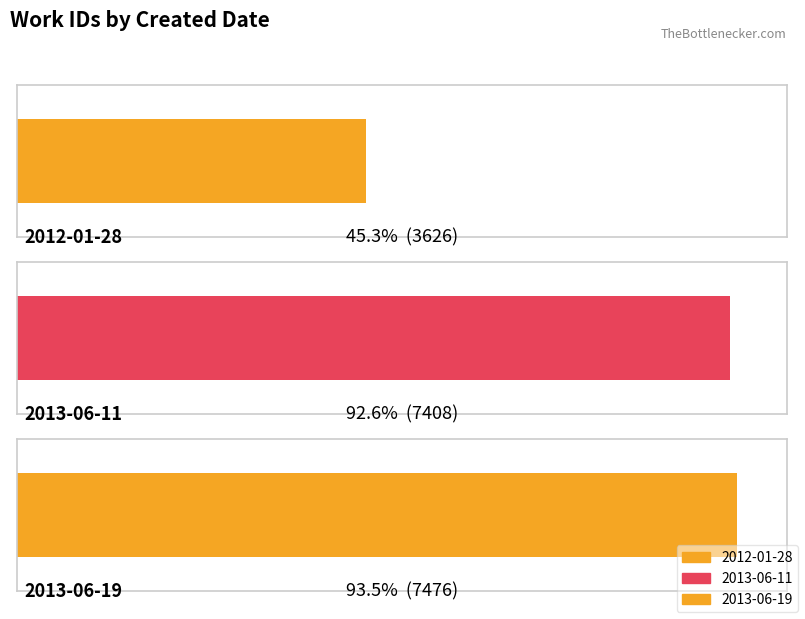

List the labels in order of value, smallest first.

2012-01-28, 2013-06-11, 2013-06-19